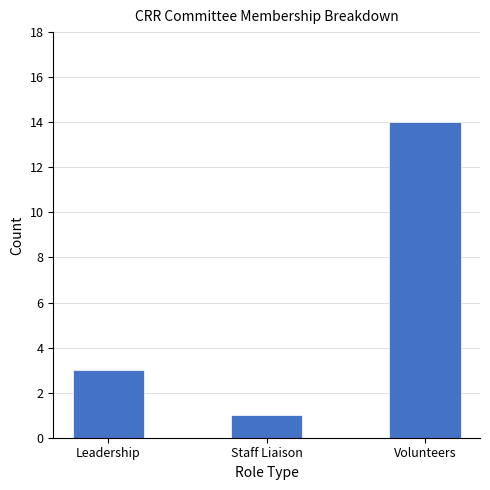

How many values are below 3?

1